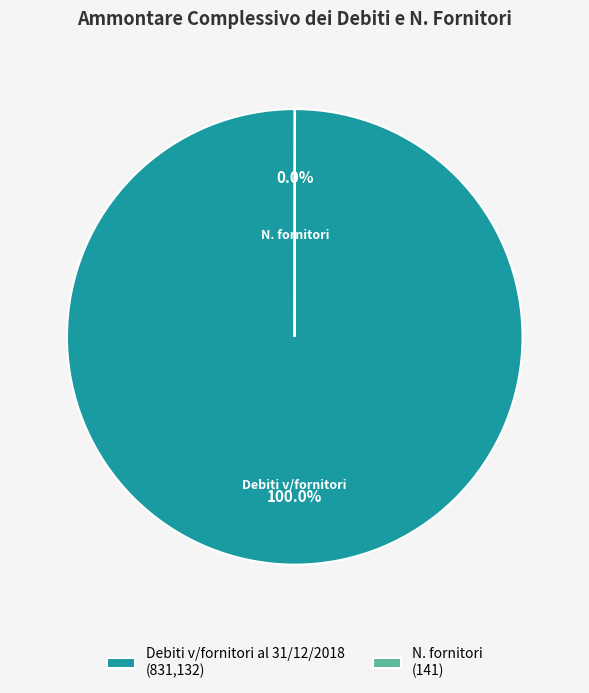

Is Debiti v/fornitori al 31/12/2018 (831,132) the majority of the pie?

Yes